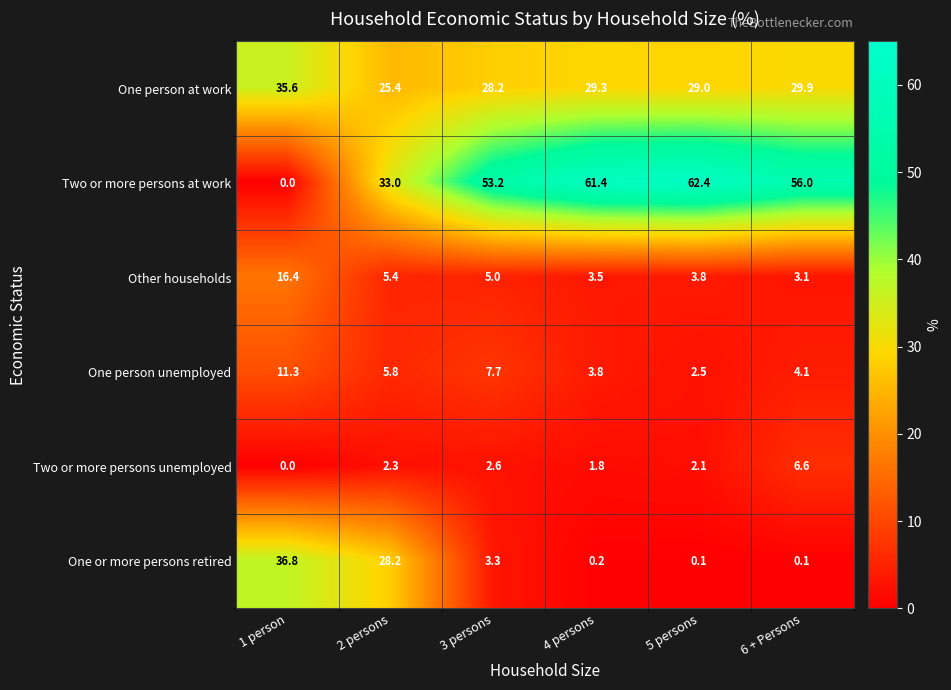

True or false: Other households has a value of 16.4 at 1 person.

True